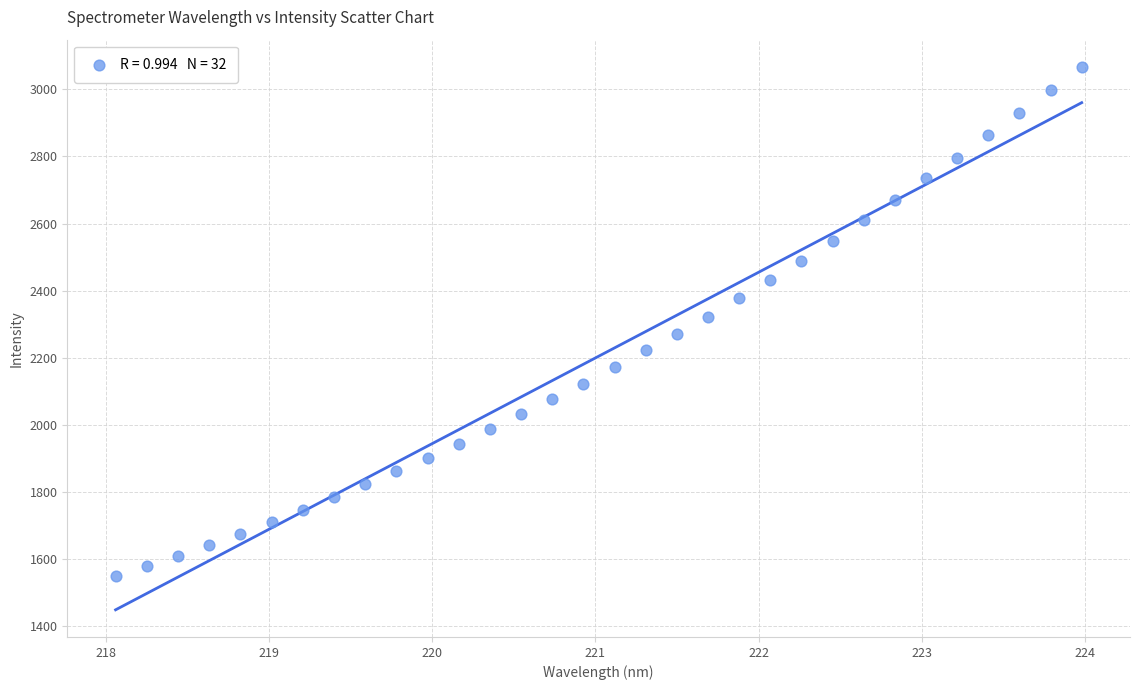

What is the range of Y values (max minus min)?

1517.9